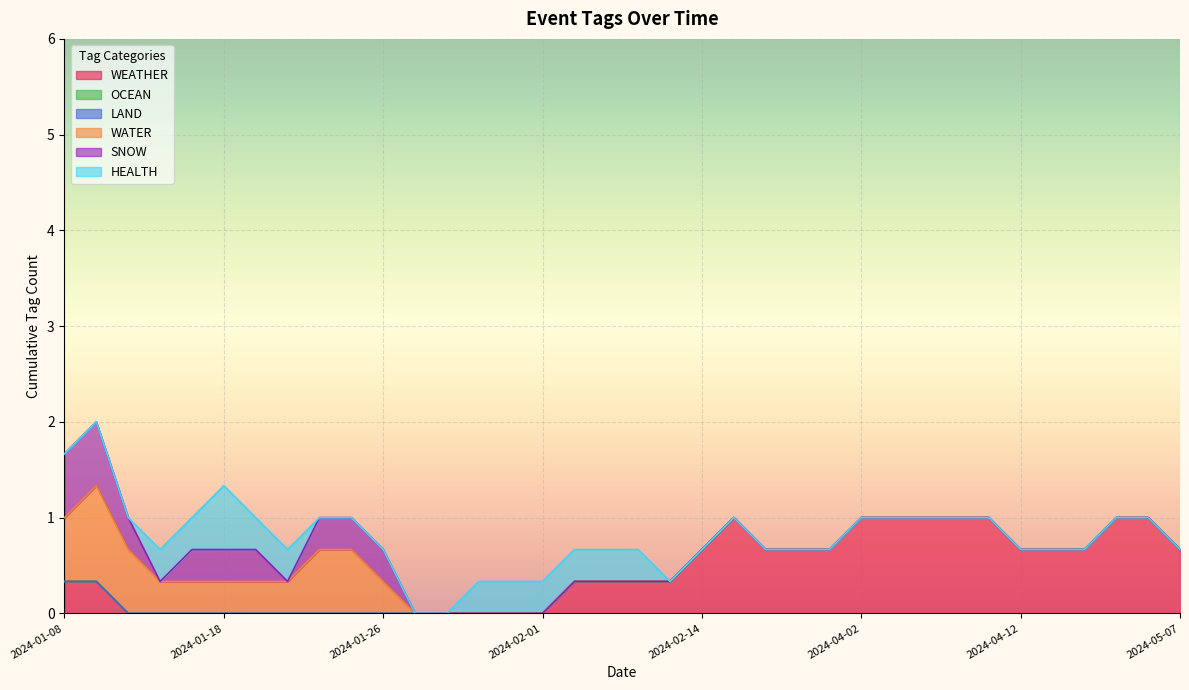

What is the difference between the highest and lowest values at 2024-01-10?

1